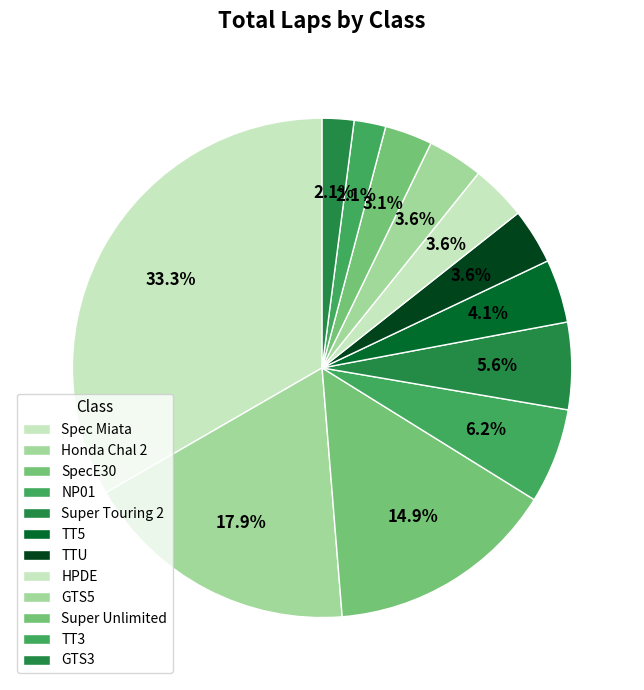

To the nearest percent, what portion does Spec Miata represent?

33%